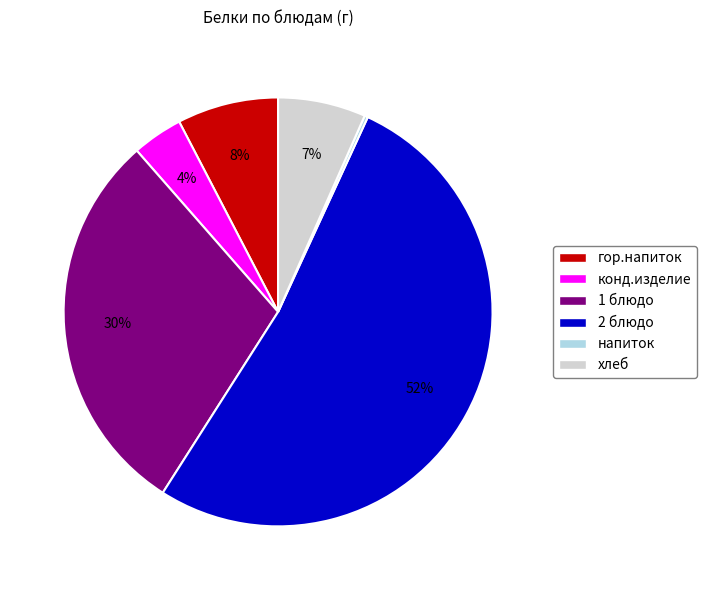

The 2 блюдо slice represents 67% of the pie. True or false?

False